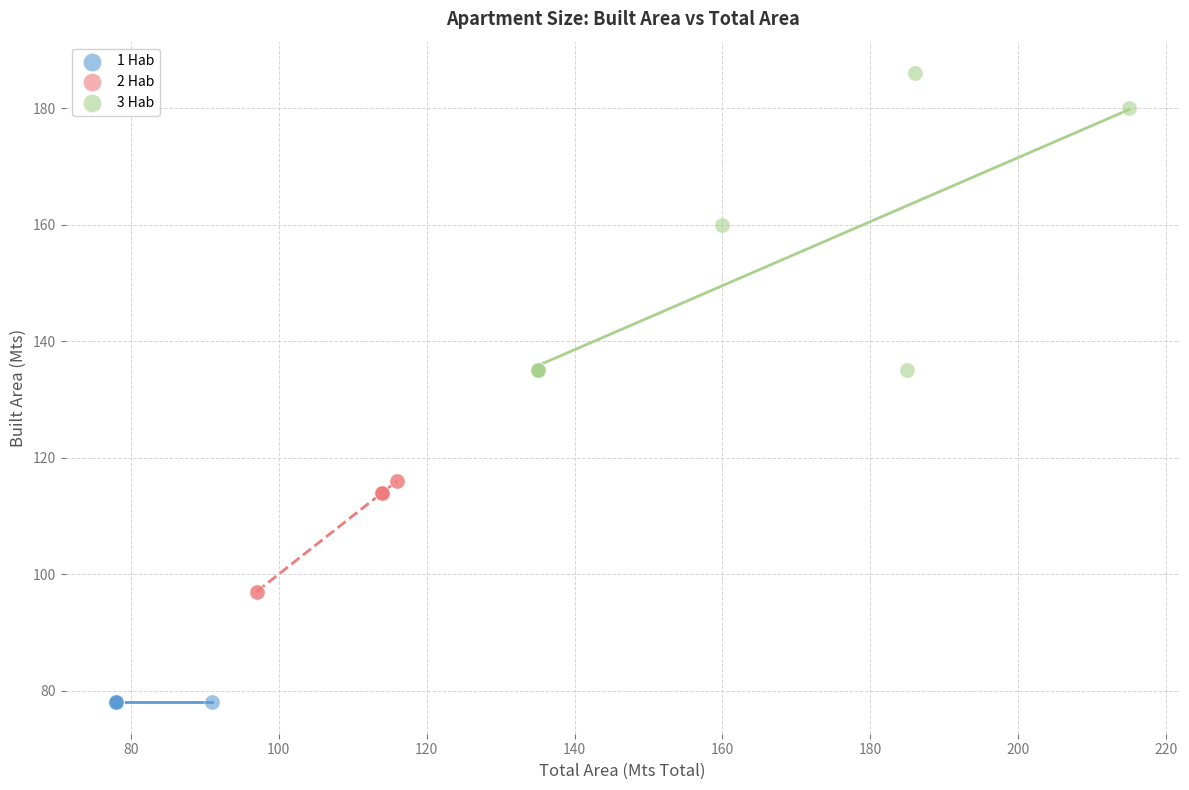

Which series contains the lowest Y value?

1 Hab